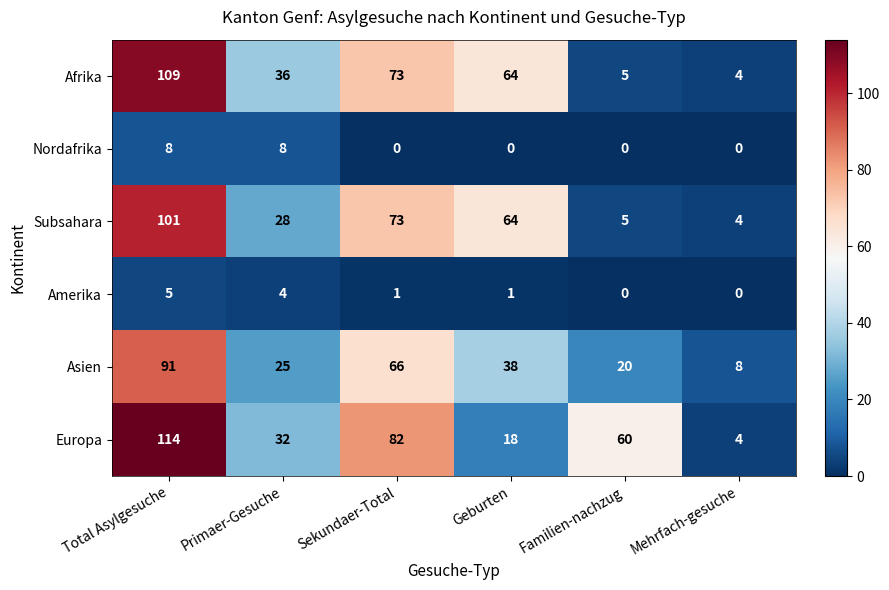

What is the maximum value for Asien?

91